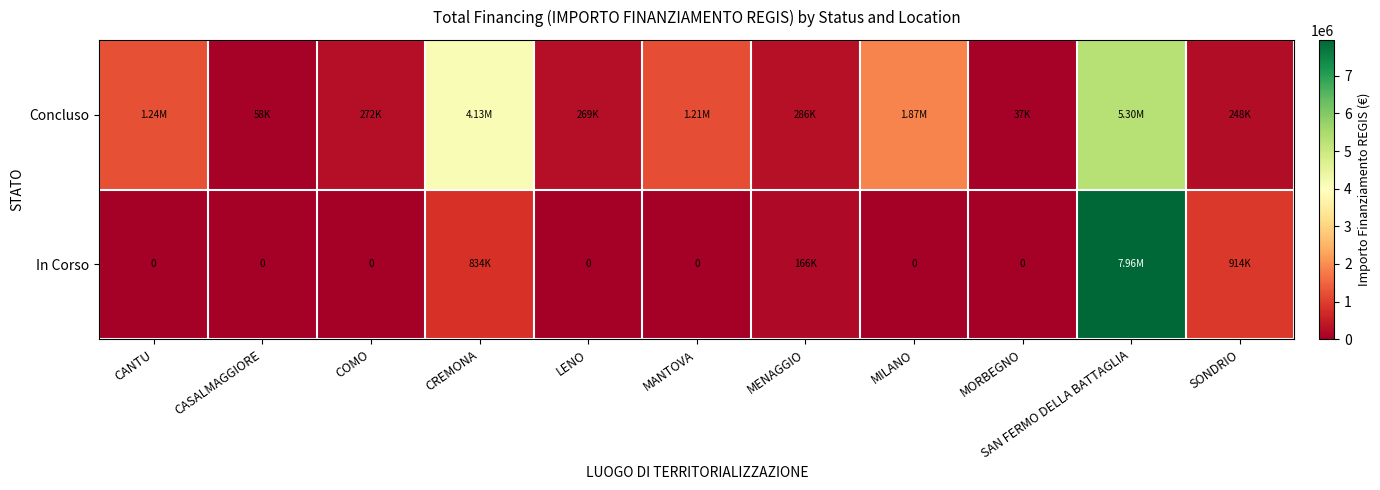

What is the difference between the Concluso values at SAN FERMO DELLA BATTAGLIA and MANTOVA?

4097565.4